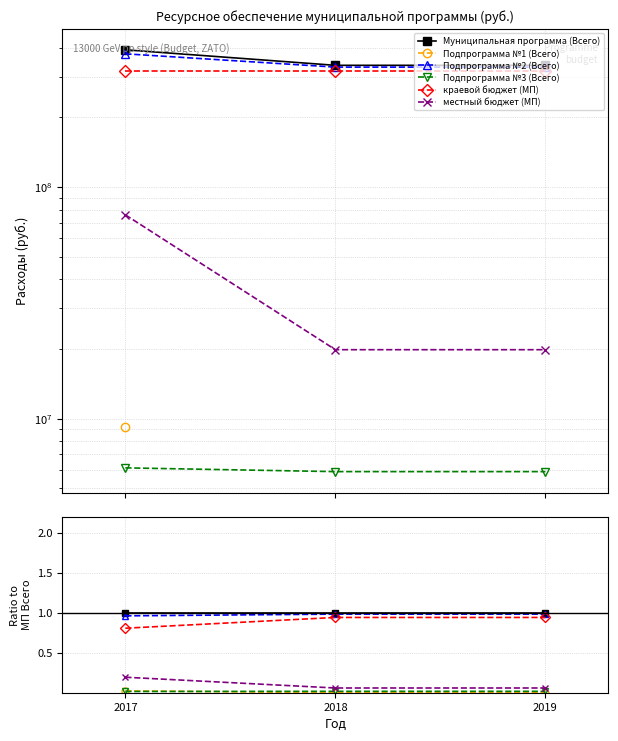

At 2017, list the series in order from smallest to largest.

Подпрограмма №3 (Всего), Подпрограмма №1 (Всего), местный бюджет (МП), краевой бюджет (МП), Подпрограмма №2 (Всего), Муниципальная программа (Всего)